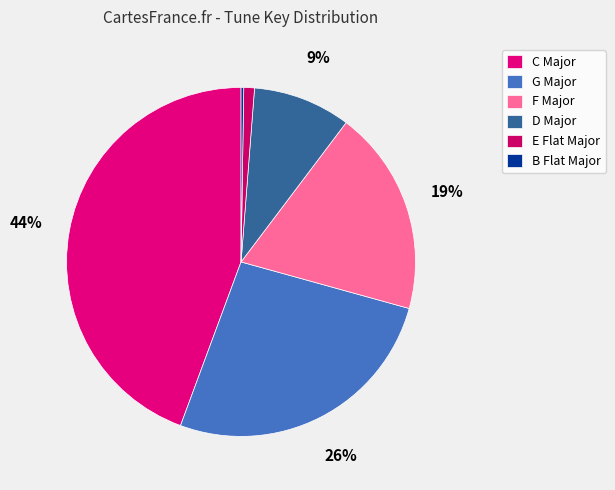

Does any single category account for the majority?

No